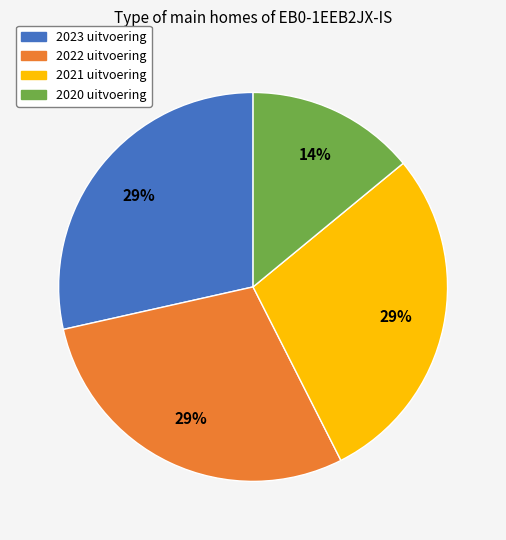

Between 2020 uitvoering and 2023 uitvoering, which is larger?

2023 uitvoering